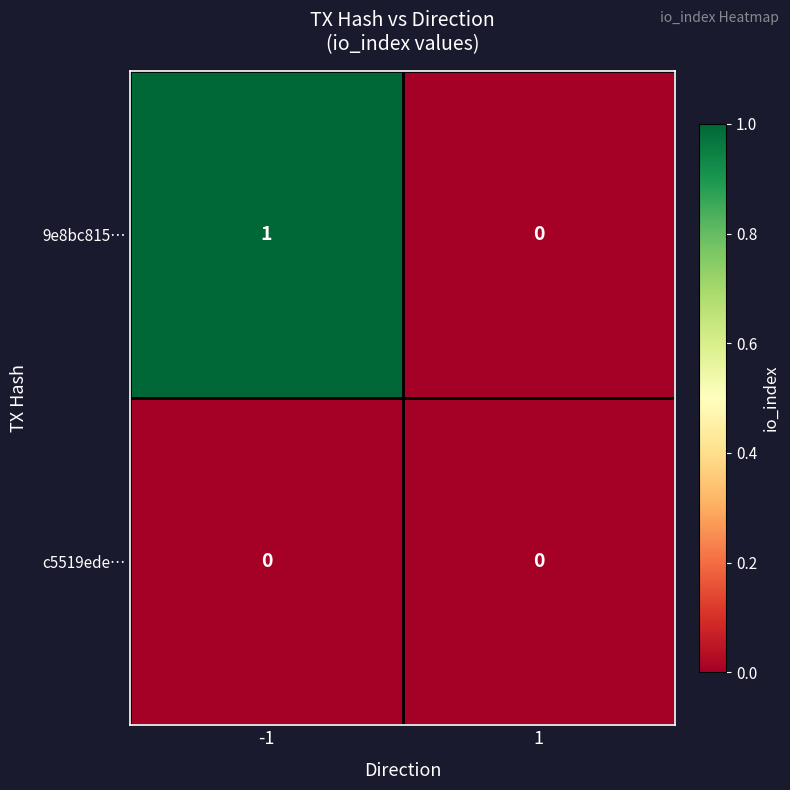

Rank the series by their average value, from highest to lowest.

9e8bc815…, c5519ede…